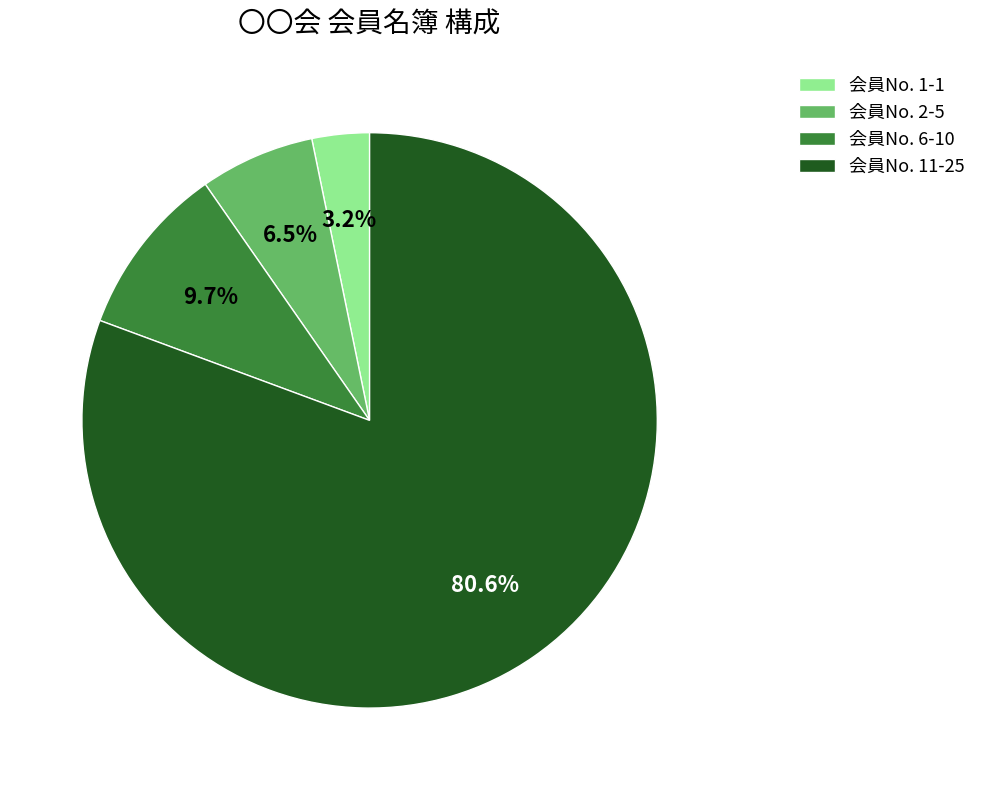

True or false: 会員No. 6-10 accounts for 23% of the total.

False